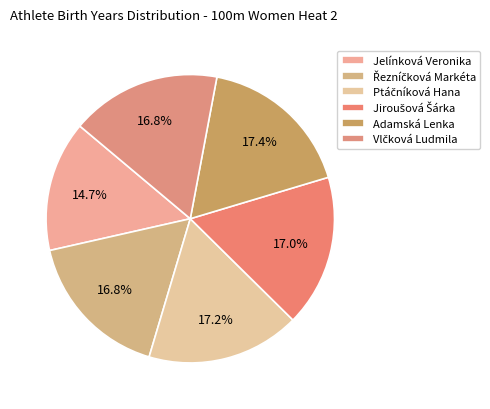

Which category has the smallest portion of the pie?

Jelínková Veronika